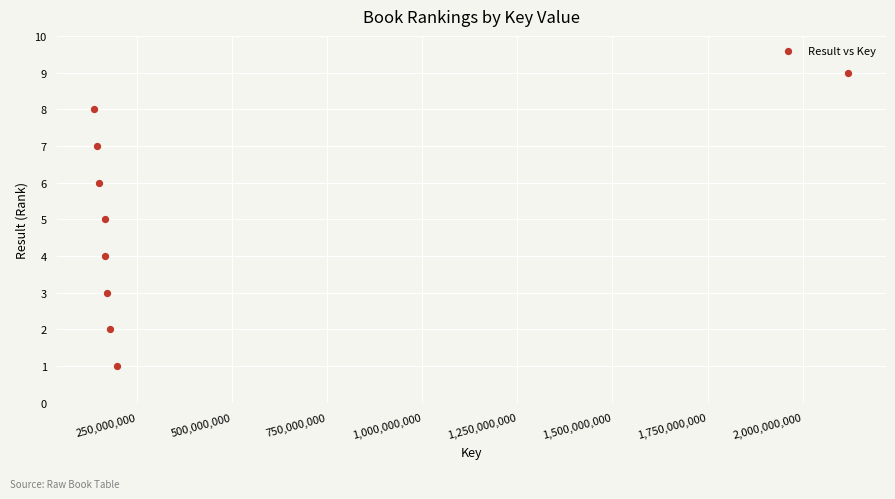

What is the average Y value?

5